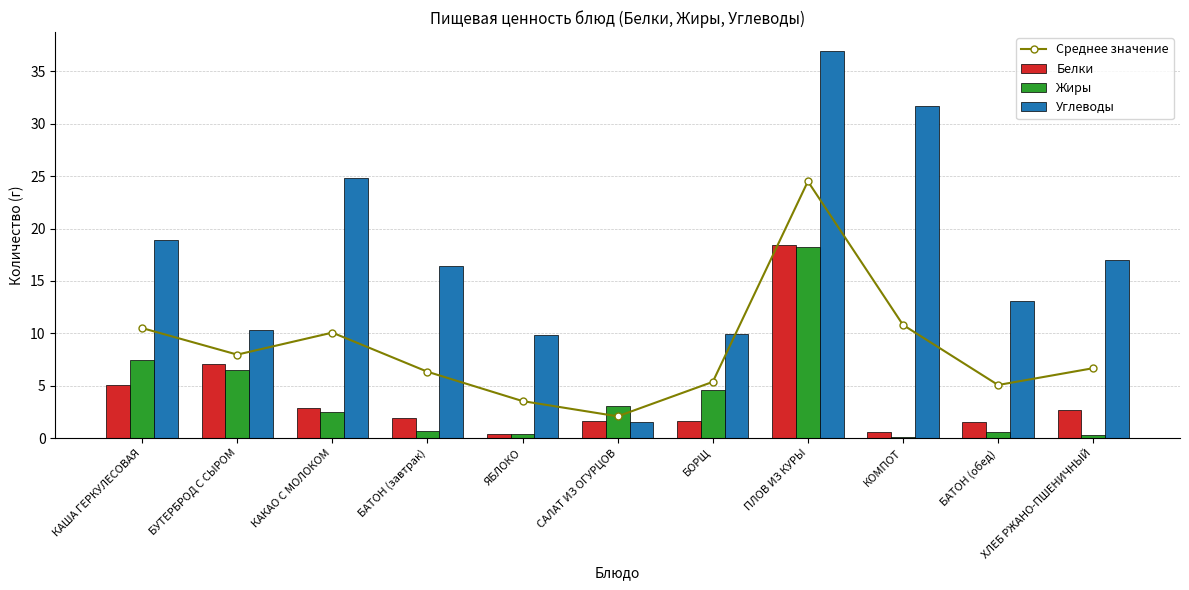

Which label corresponds to the largest value in the chart?

ПЛОВ ИЗ КУРЫ